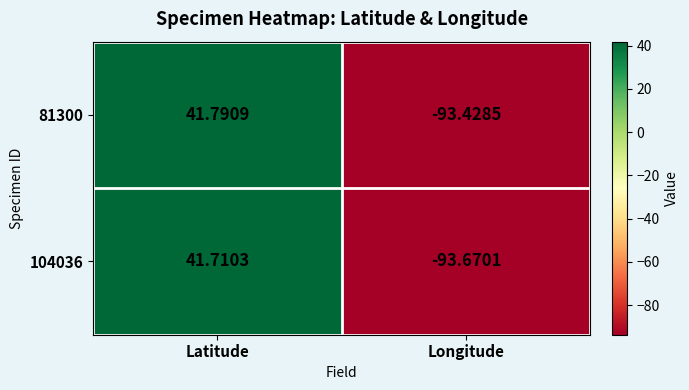

How many series are shown in this chart?

2